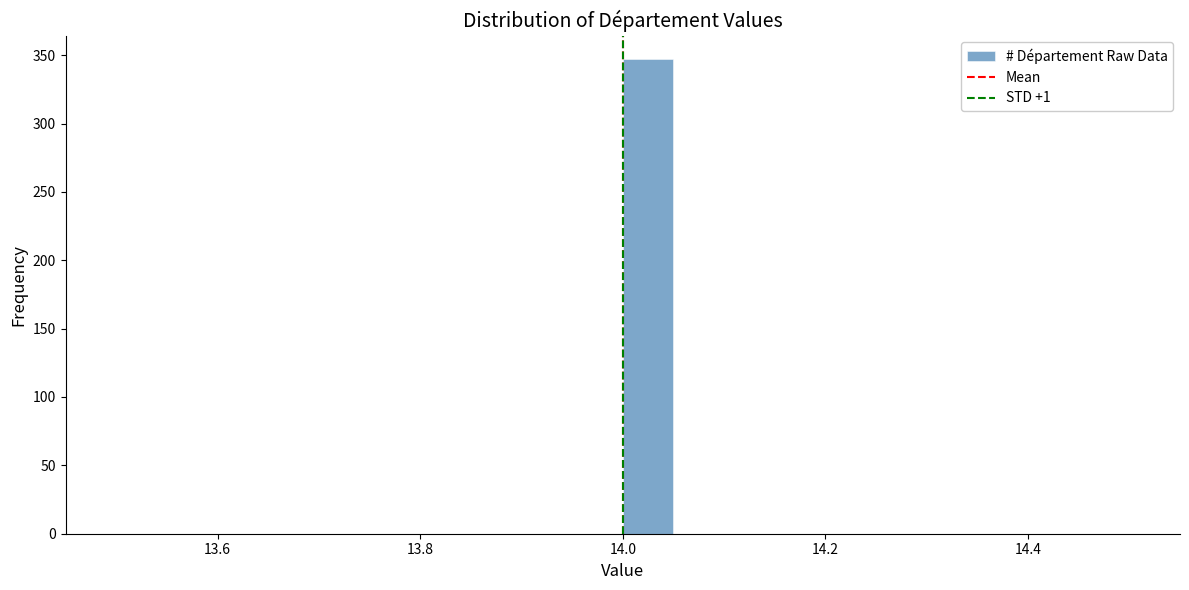

Around what value on the x-axis is the tallest bar? Give the approximate position of its centre, as read against the axis.

14.02